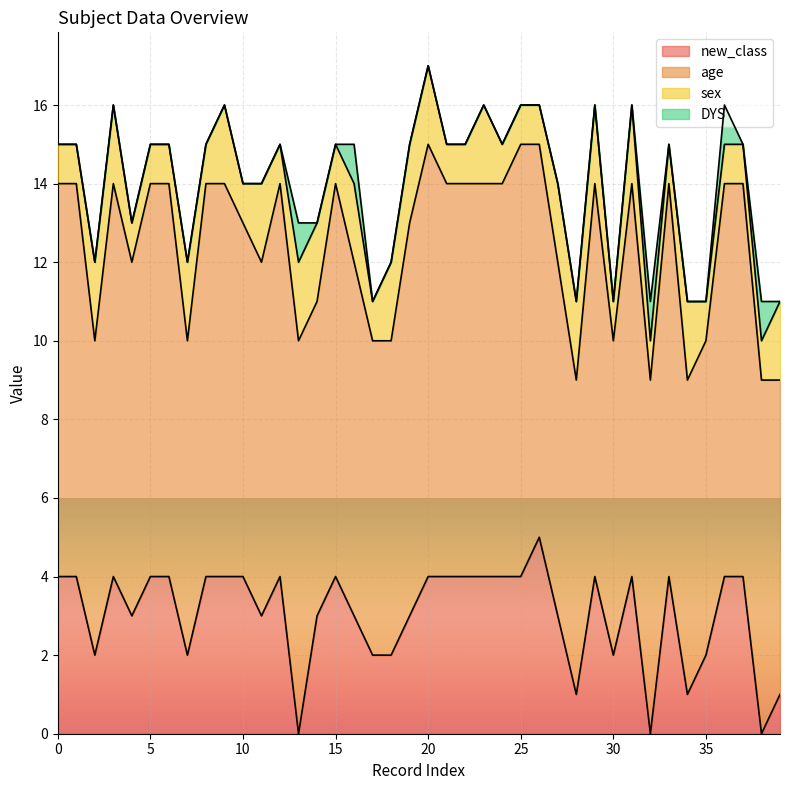

What is the difference between the second highest and minimum values in the DYS series?

1